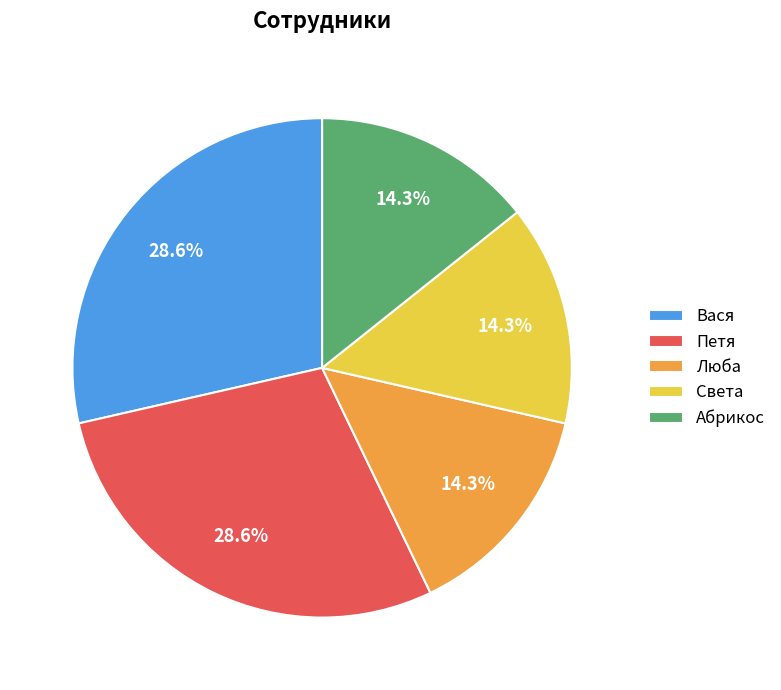

To the nearest percent, what is the difference between the largest and smallest slice percentages?

14%